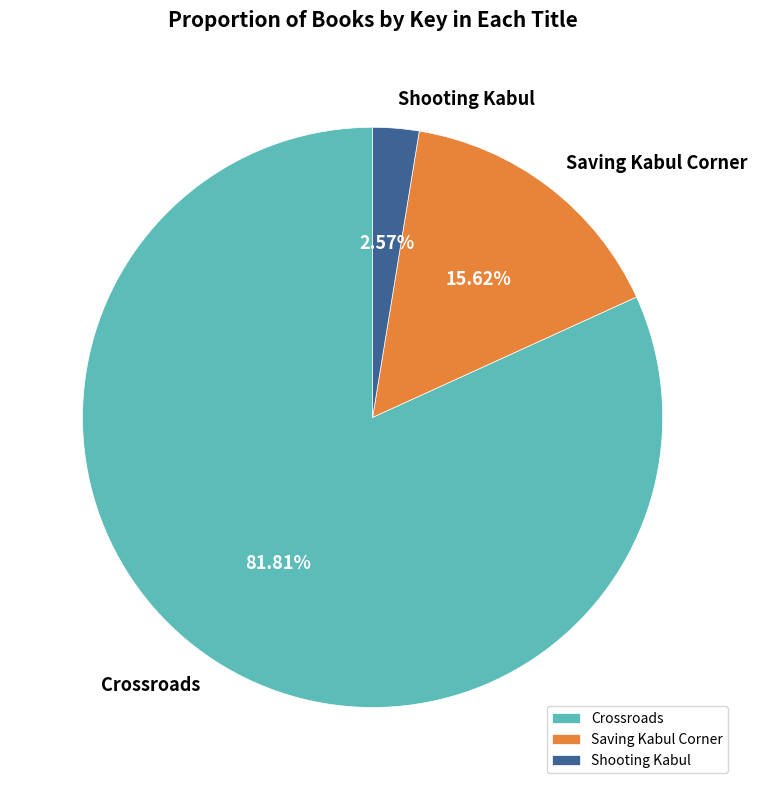

Does Shooting Kabul account for over 50% of the chart?

No